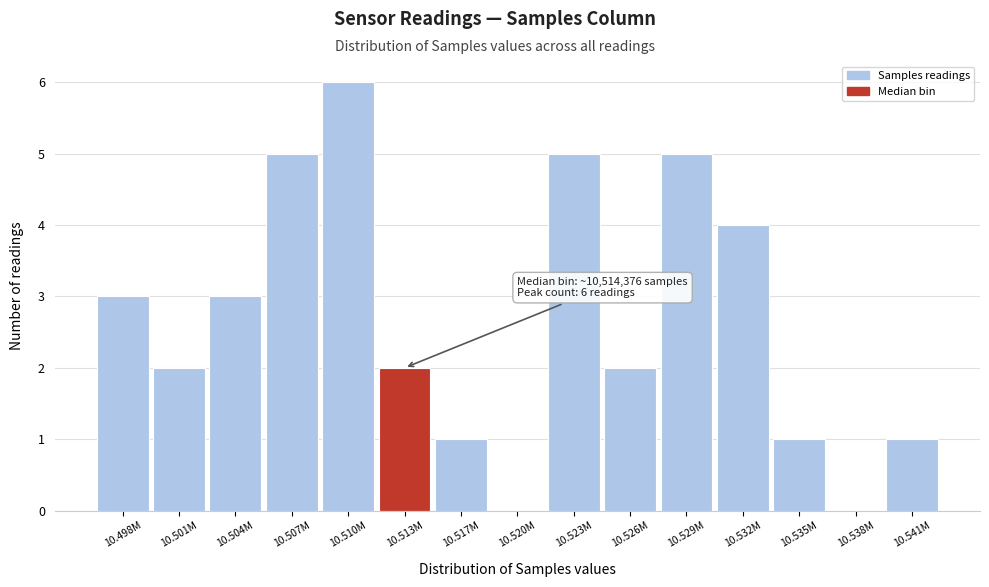

Reading left to right, transcribe all the data shown in this chart.

10.498M=3	10.501M=2	10.504M=3	10.507M=5	10.510M=6	10.513M=2	10.517M=1	10.520M=0	10.523M=5	10.526M=2	10.529M=5	10.532M=4	10.535M=1	10.538M=0	10.541M=1